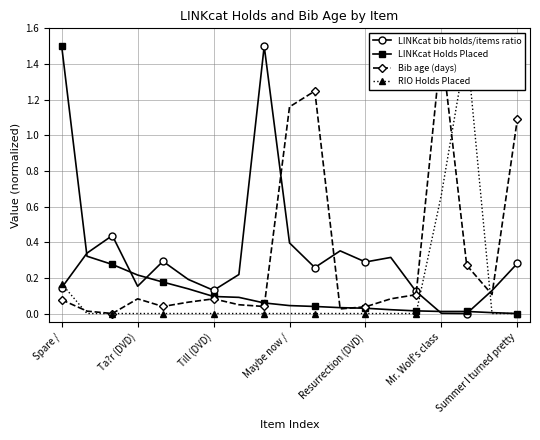

What is the sum of all RIO Holds Placed values?

2.3